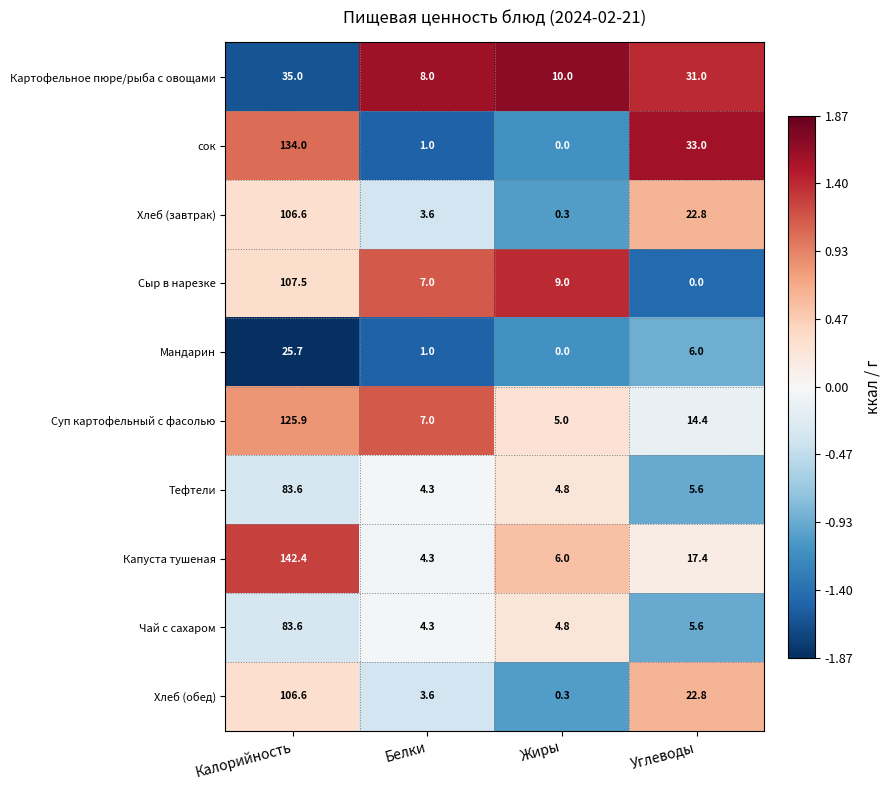

At how many categories does at least one series exceed 1?

4